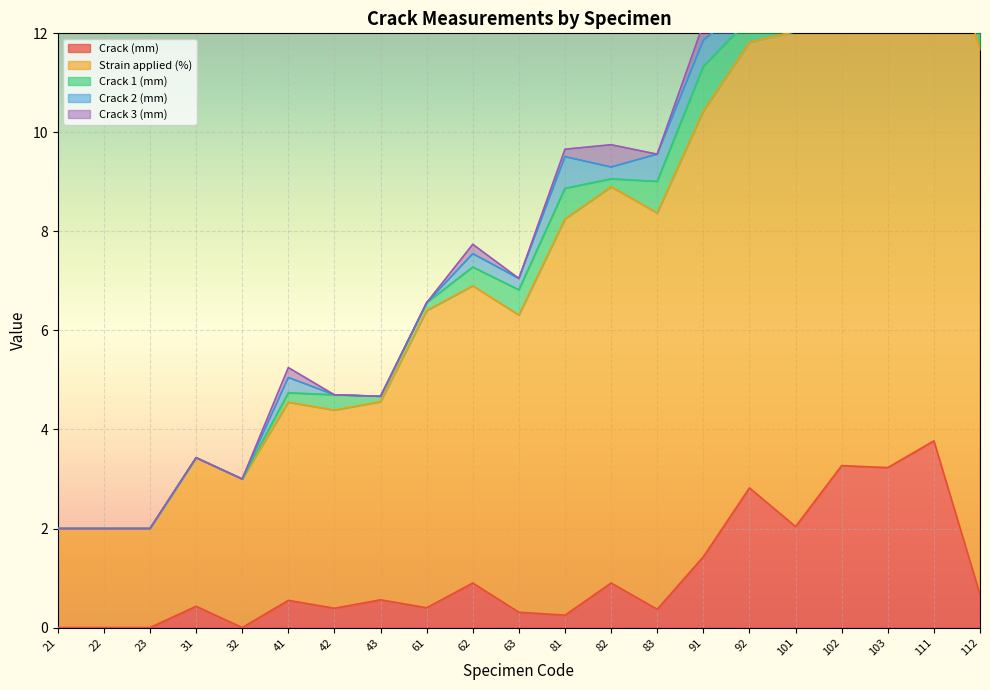

How many values in Crack 3 (mm) are above zero?

11